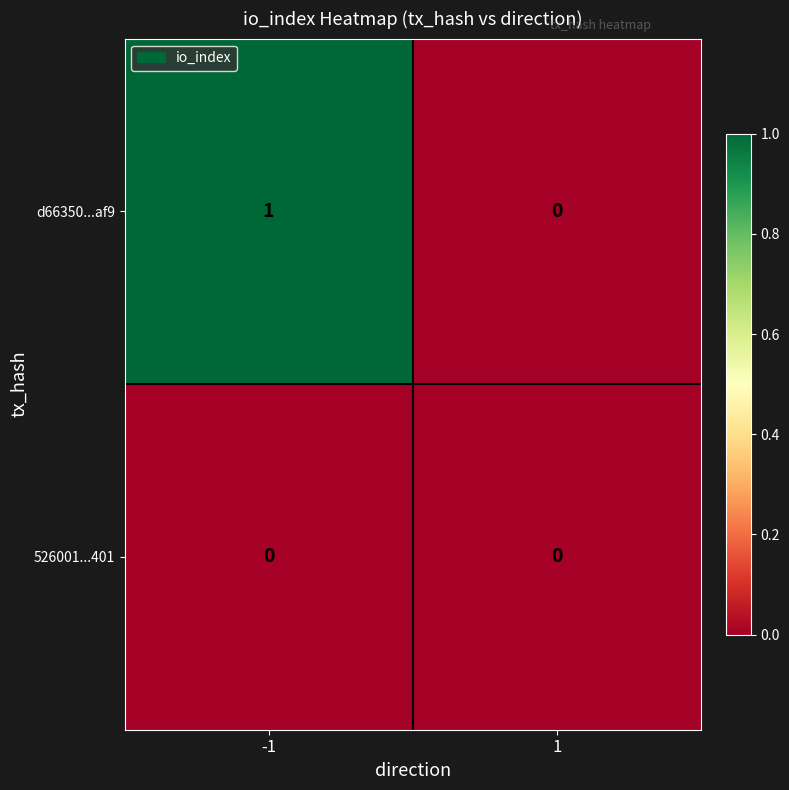

Reading left to right, extract all data points from this chart.

d66350...af9: 1	0
526001...401: 0	0